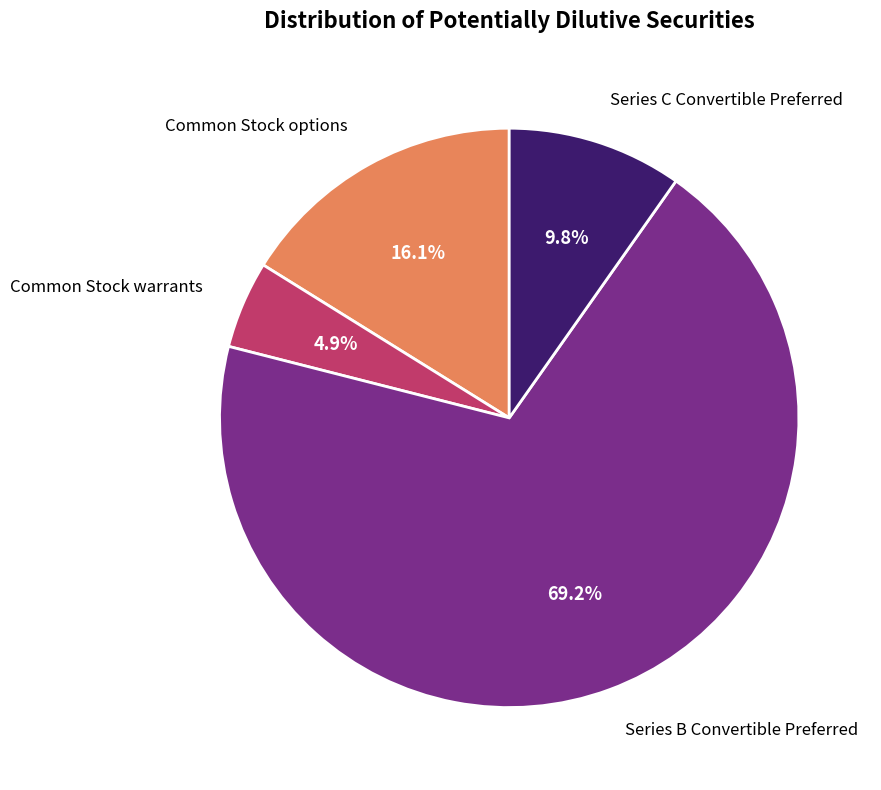

Is there any slice that represents more than half of the pie?

Yes